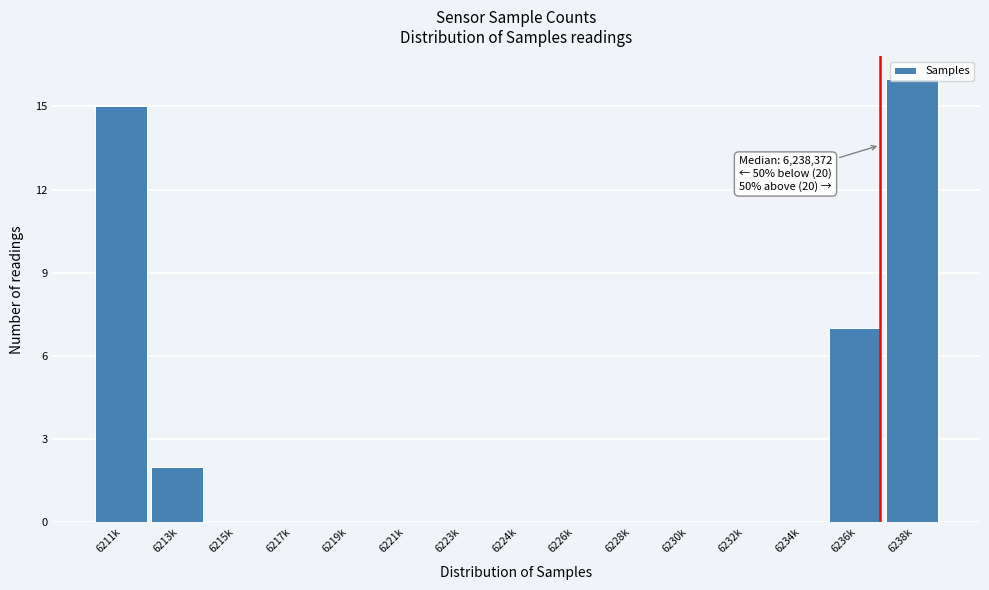

What is the sum of all values?

40